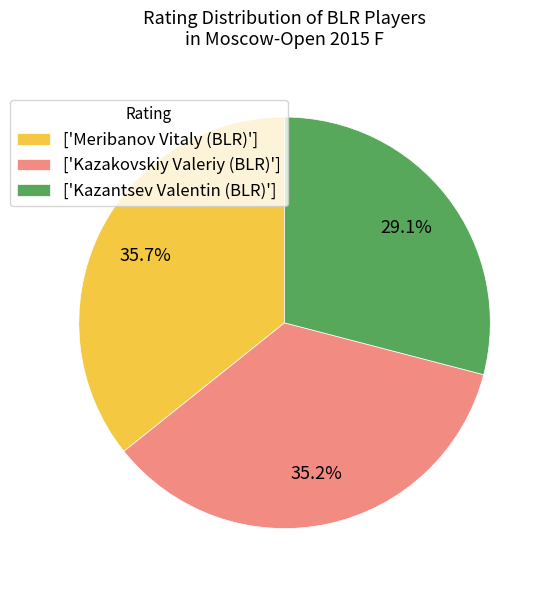

What is the largest slice in the pie chart?

['Meribanov Vitaly (BLR)']